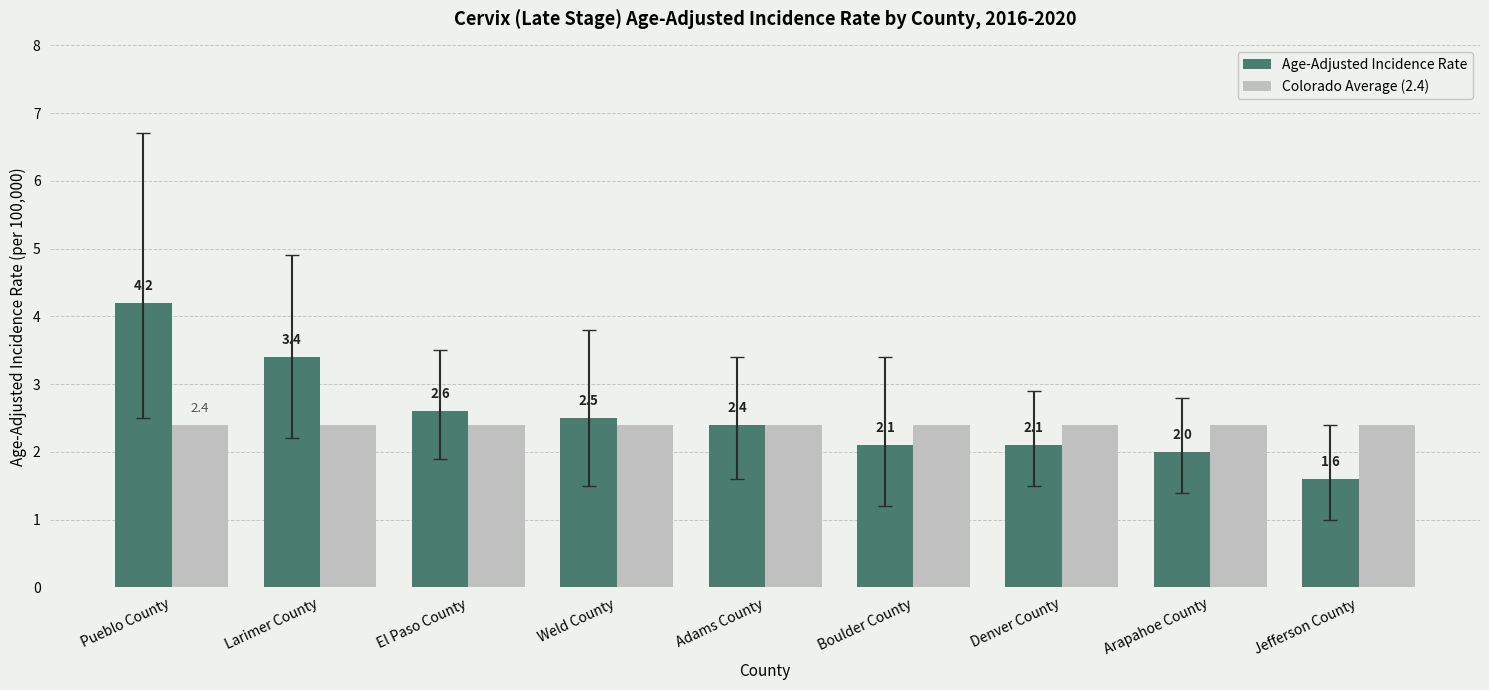

The Age-Adjusted Incidence Rate series shows 2.1 at Boulder County. True or false?

True